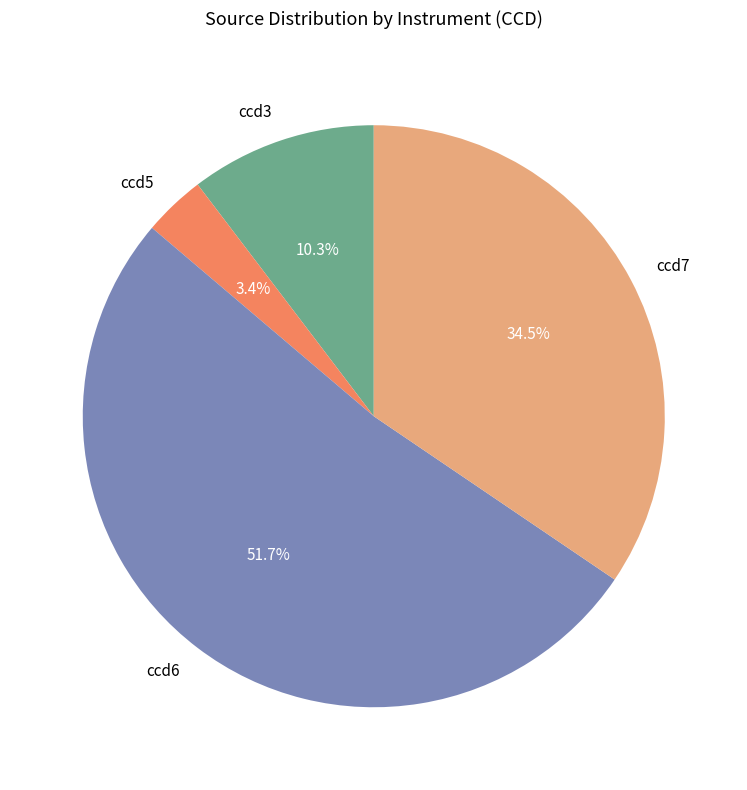

Which slice is the largest?

ccd6